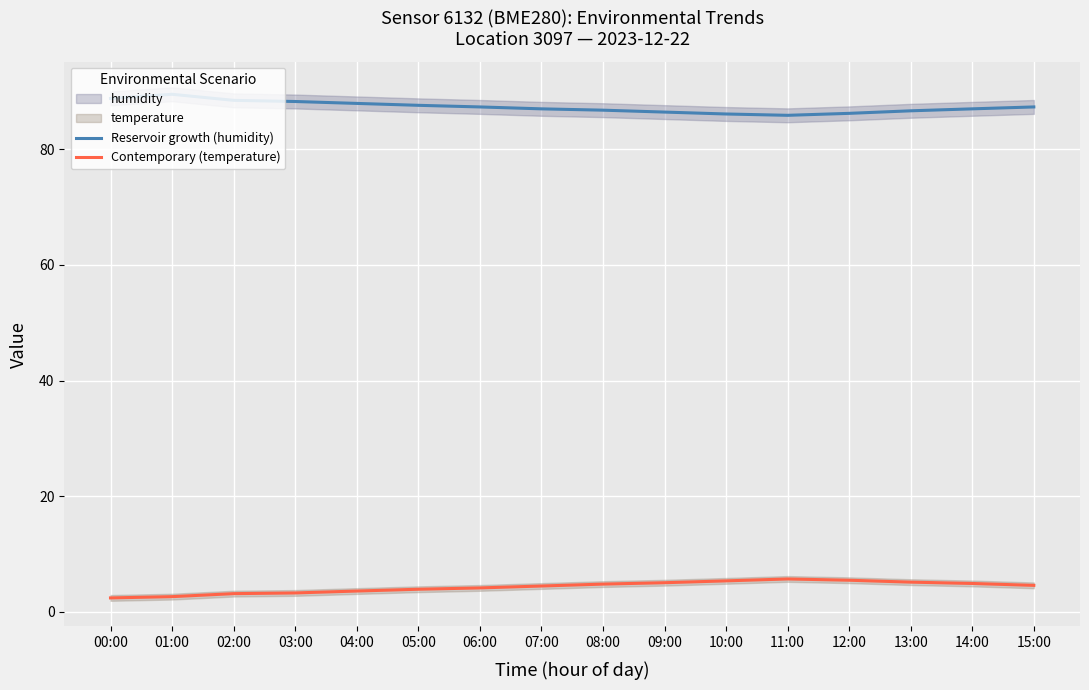

Rank the series by their average value, from lowest to highest.

Contemporary (temperature), Reservoir growth (humidity)